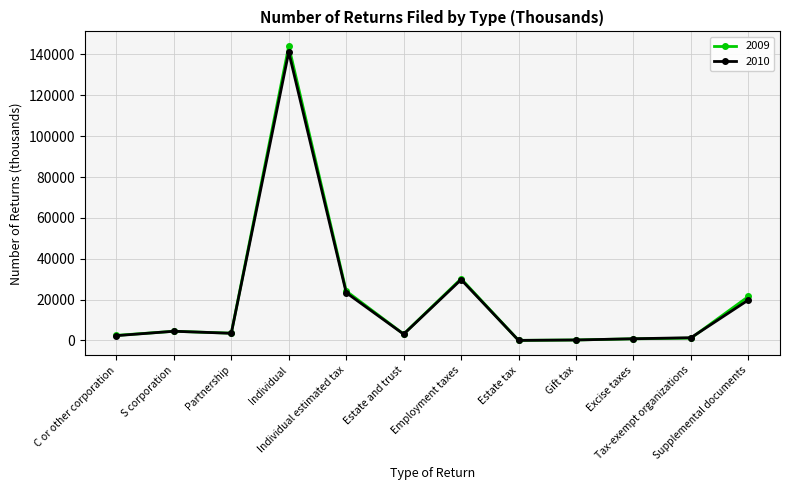

Which series has the widest spread of values?

2009